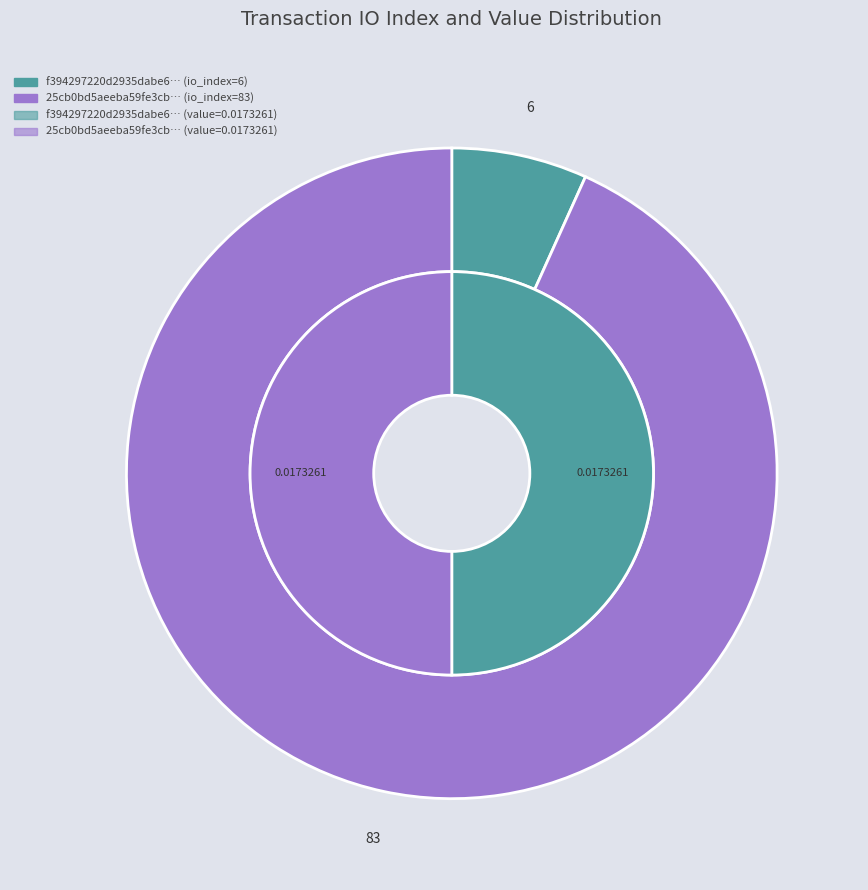

Do values_io_index and values_value together represent more than half of the pie?

Yes